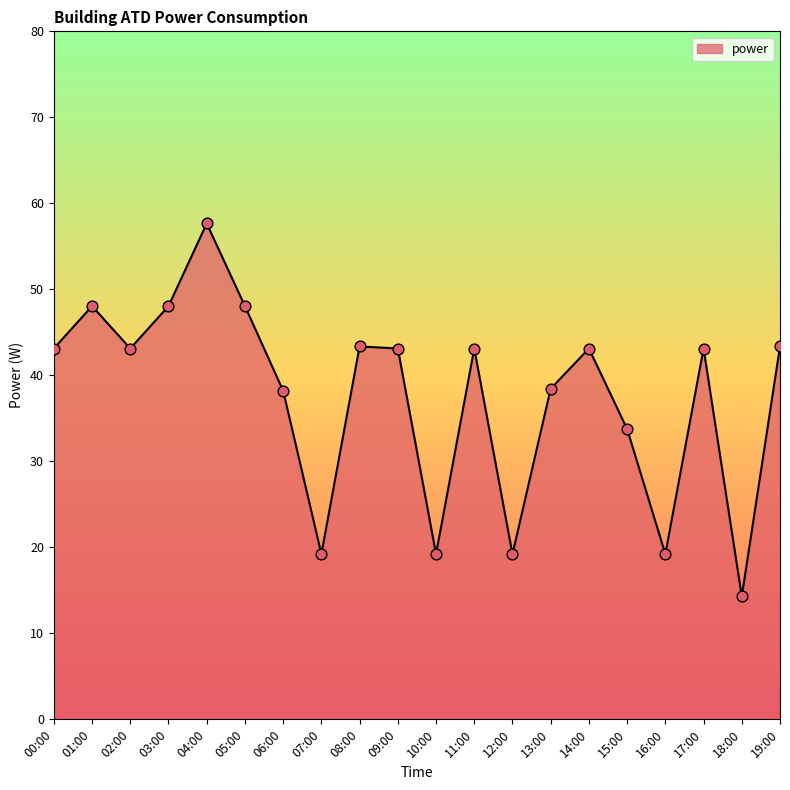

Which has a higher value, 06:00 or 14:00?

14:00